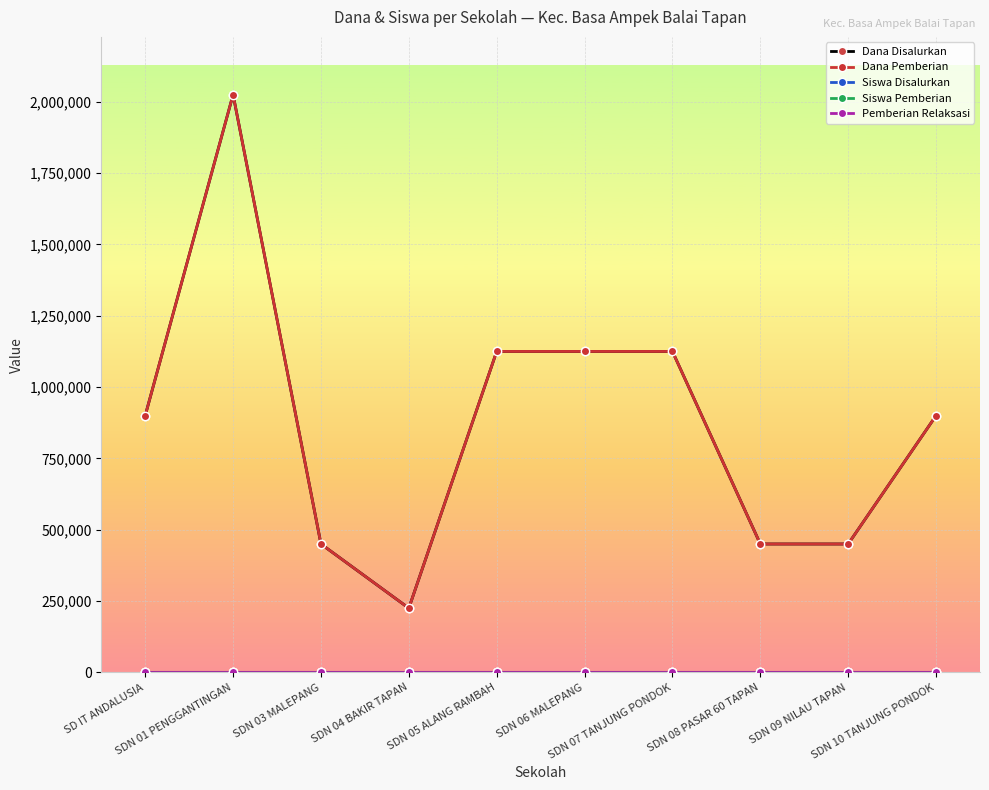

Which series has the widest spread of values?

Dana Disalurkan